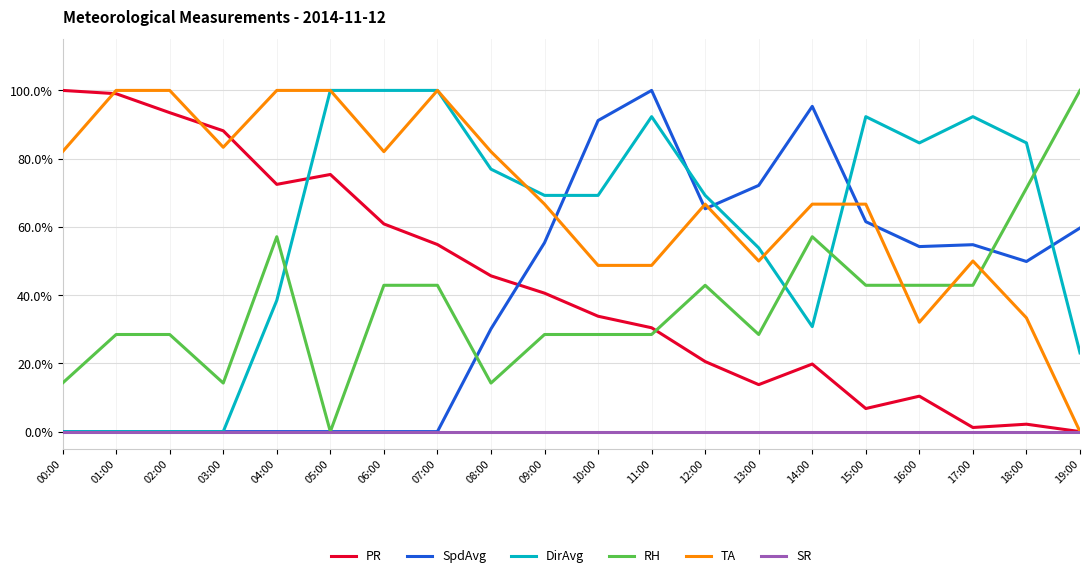

Does the chart have visible grid lines?

Yes